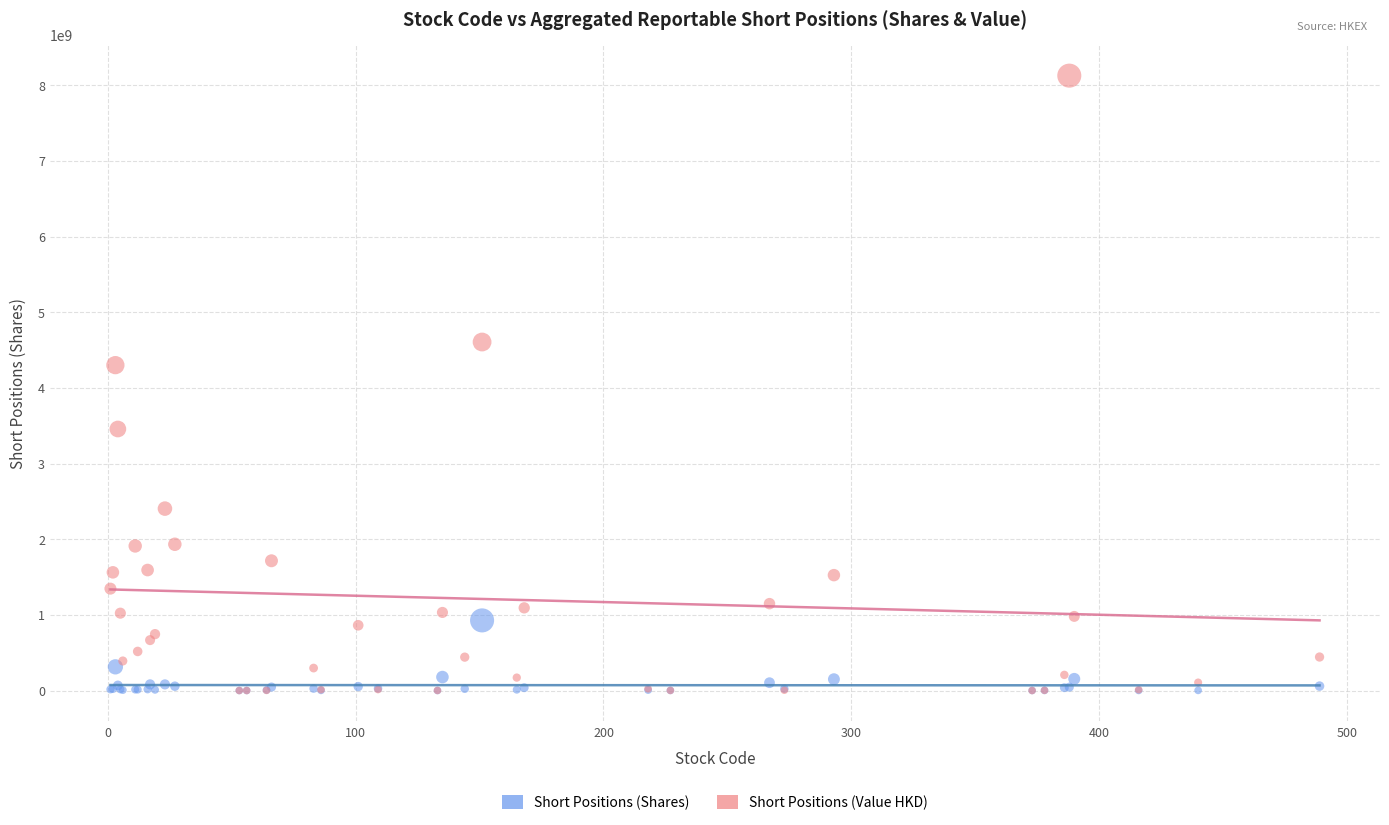

Which series has the widest spread of Y values?

Short Positions (Value HKD)